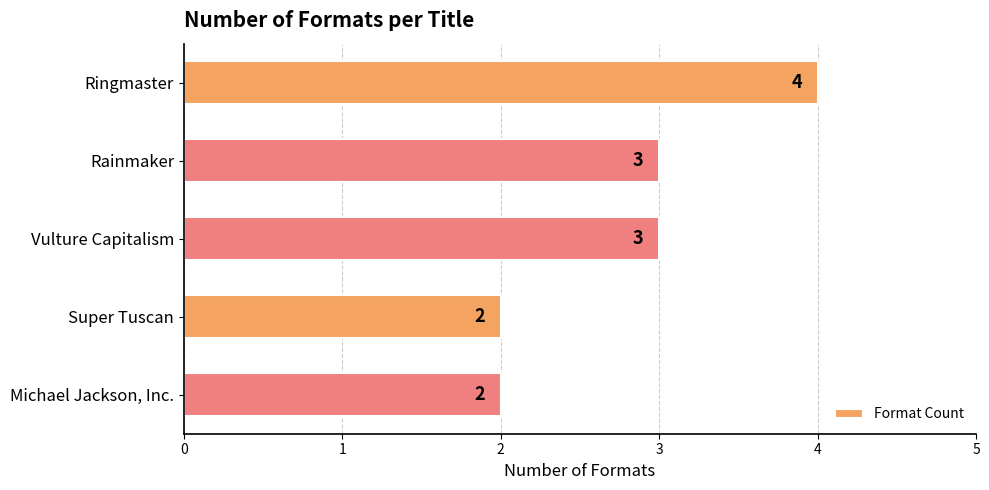

The value at Ringmaster is 2. True or false?

False